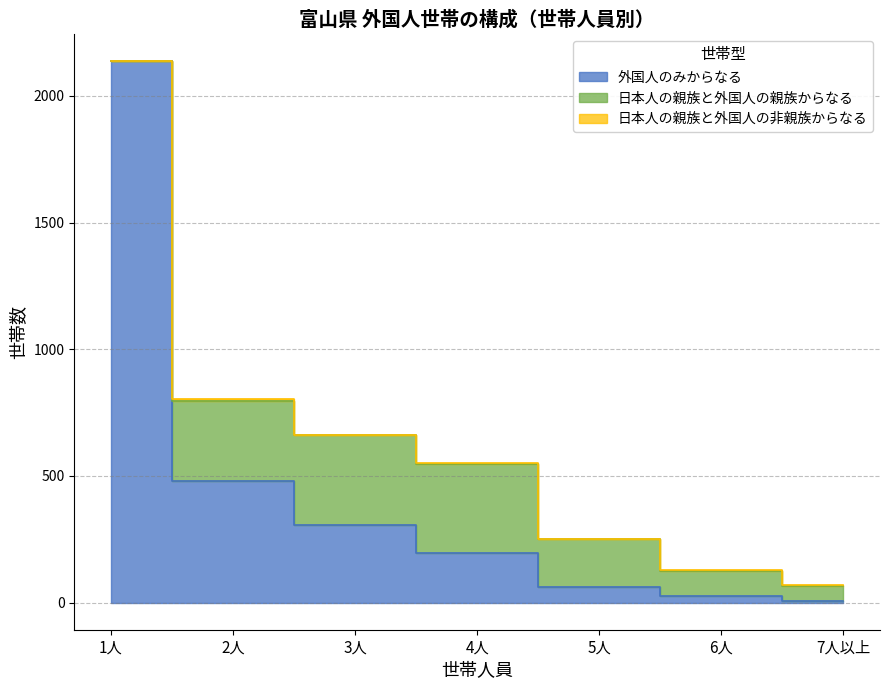

True or false: 日本人の親族と外国人の非親族からなる and 日本人の親族と外国人の親族からなる cross at least once.

False